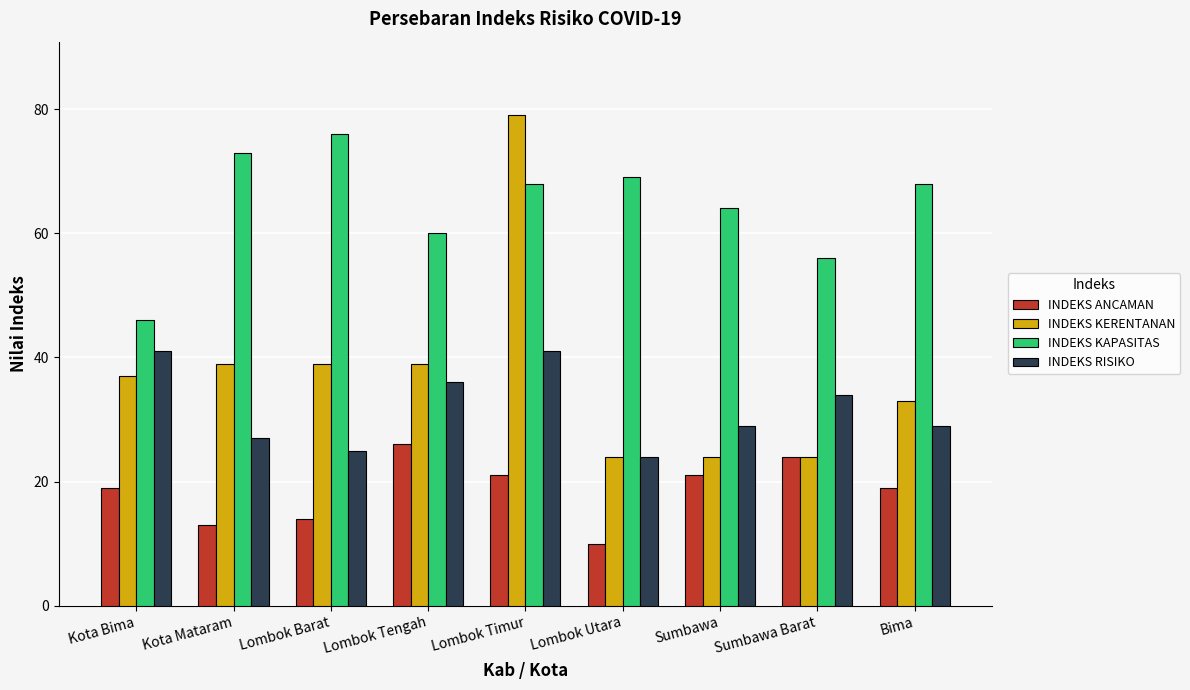

Rank the series by their maximum value, from lowest to highest.

INDEKS ANCAMAN, INDEKS RISIKO, INDEKS KAPASITAS, INDEKS KERENTANAN